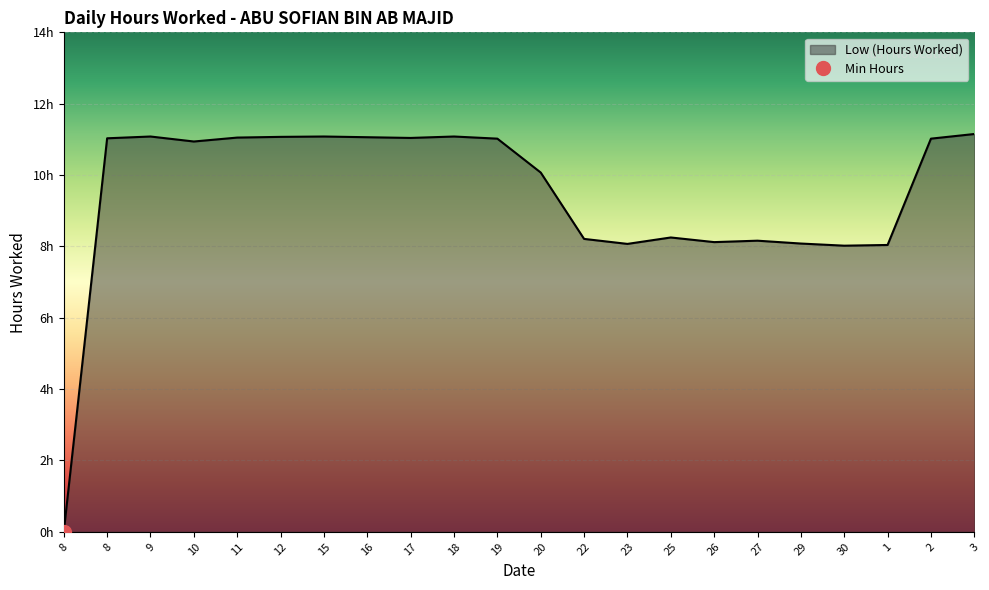

How many lines are shown in the chart?

1